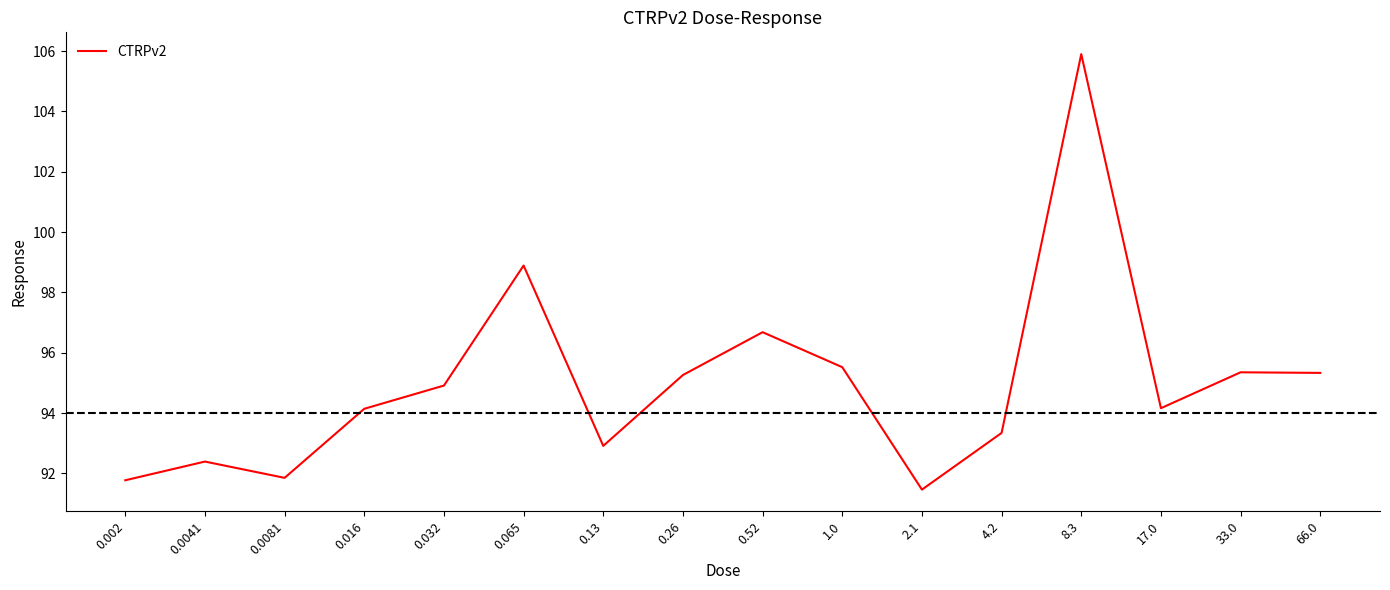

How many interior local valleys (lower than both neighbors) does the data have?

4